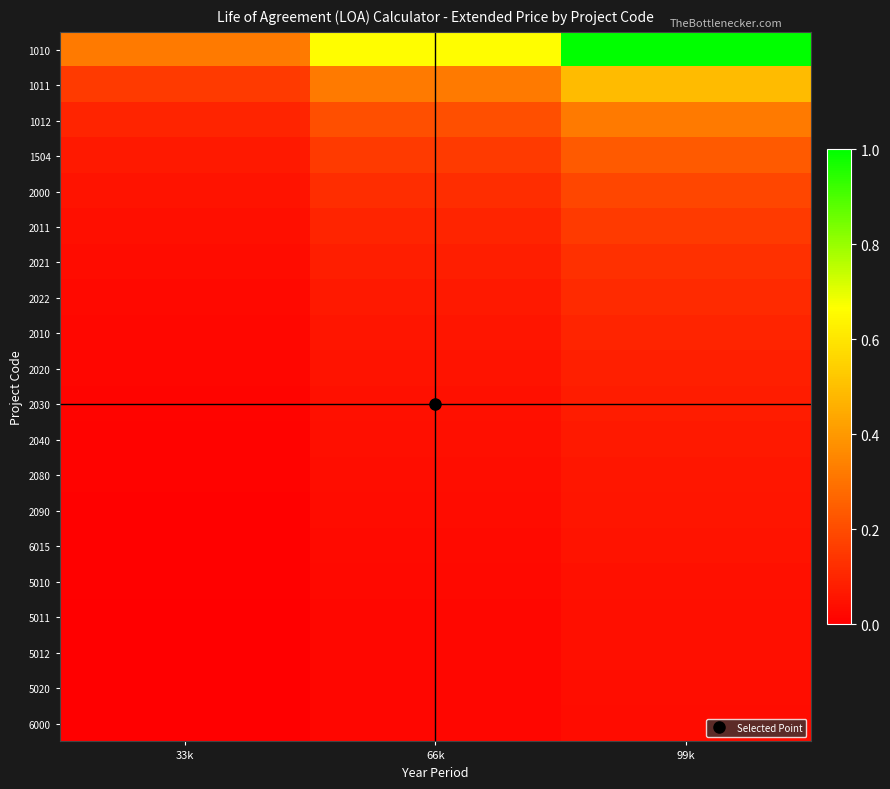

Between 33k and 99k, which series saw the biggest shift?

1010